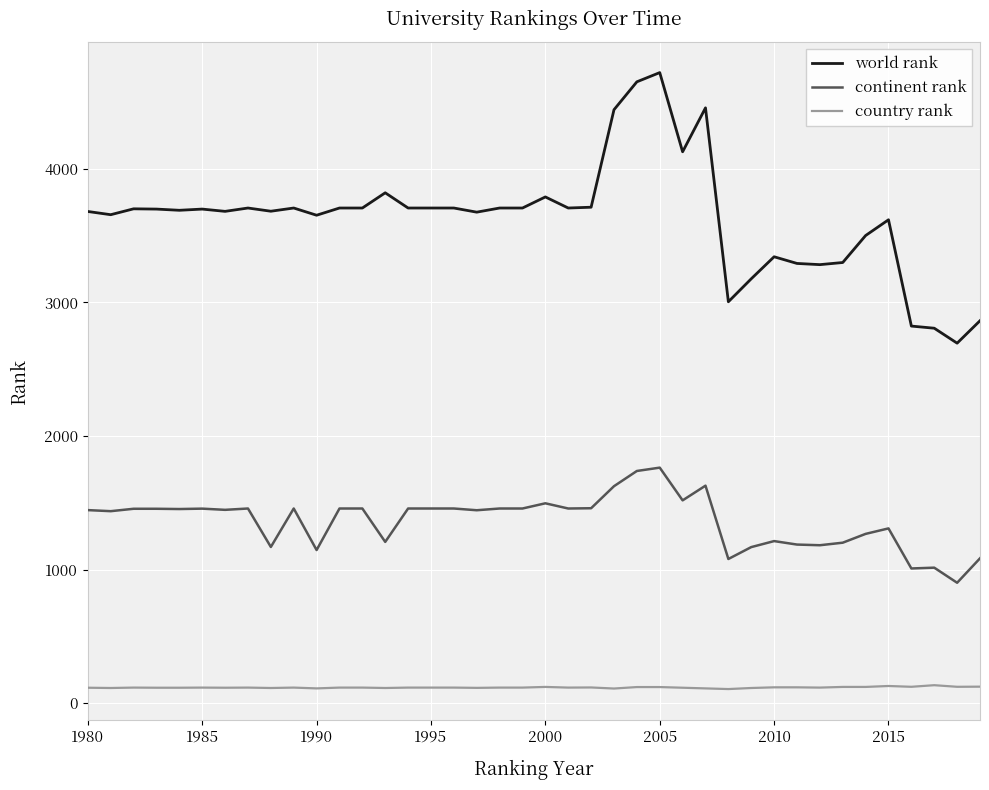

Rank the series by their average value, from lowest to highest.

country rank, continent rank, world rank